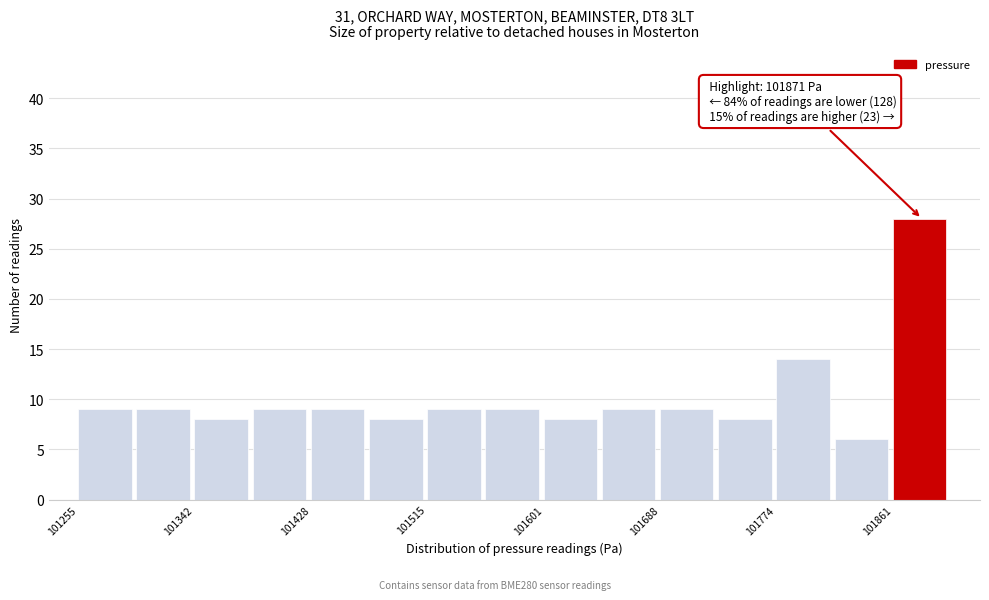

Which range on the x-axis has the tallest bar?

101860 to 101900